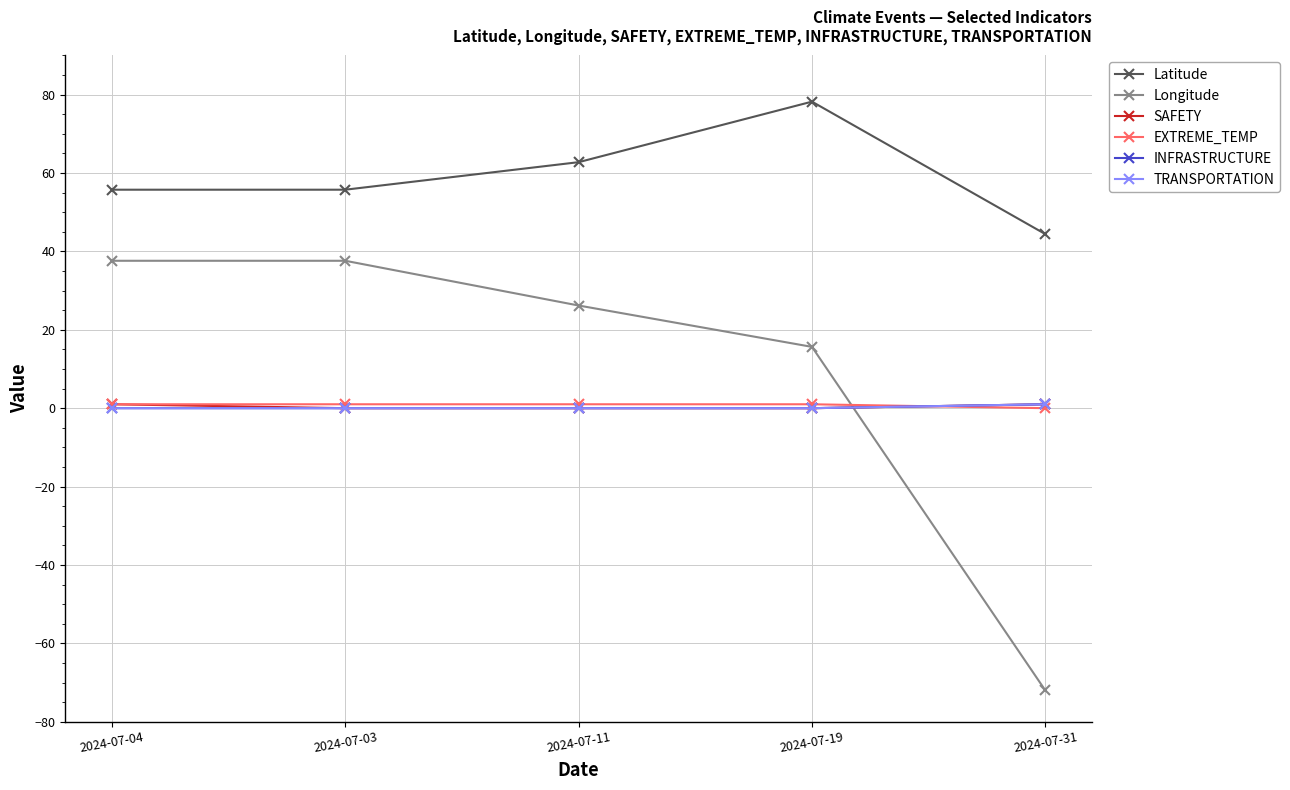

Reading right to left, what are all the values shown in this chart?

Latitude: 2024-07-31=44.4	2024-07-19=78.2	2024-07-11=62.8	2024-07-03=55.8	2024-07-04=55.8
Longitude: 2024-07-31=-72.0	2024-07-19=15.6	2024-07-11=26.2	2024-07-03=37.6	2024-07-04=37.6
SAFETY: 2024-07-31=1.0	2024-07-19=0.0	2024-07-11=0.0	2024-07-03=0.0	2024-07-04=1.0
EXTREME_TEMP: 2024-07-31=0.0	2024-07-19=1.0	2024-07-11=1.0	2024-07-03=1.0	2024-07-04=1.0
INFRASTRUCTURE: 2024-07-31=1.0	2024-07-19=0.0	2024-07-11=0.0	2024-07-03=0.0	2024-07-04=0.0
TRANSPORTATION: 2024-07-31=1.0	2024-07-19=0.0	2024-07-11=0.0	2024-07-03=0.0	2024-07-04=0.0